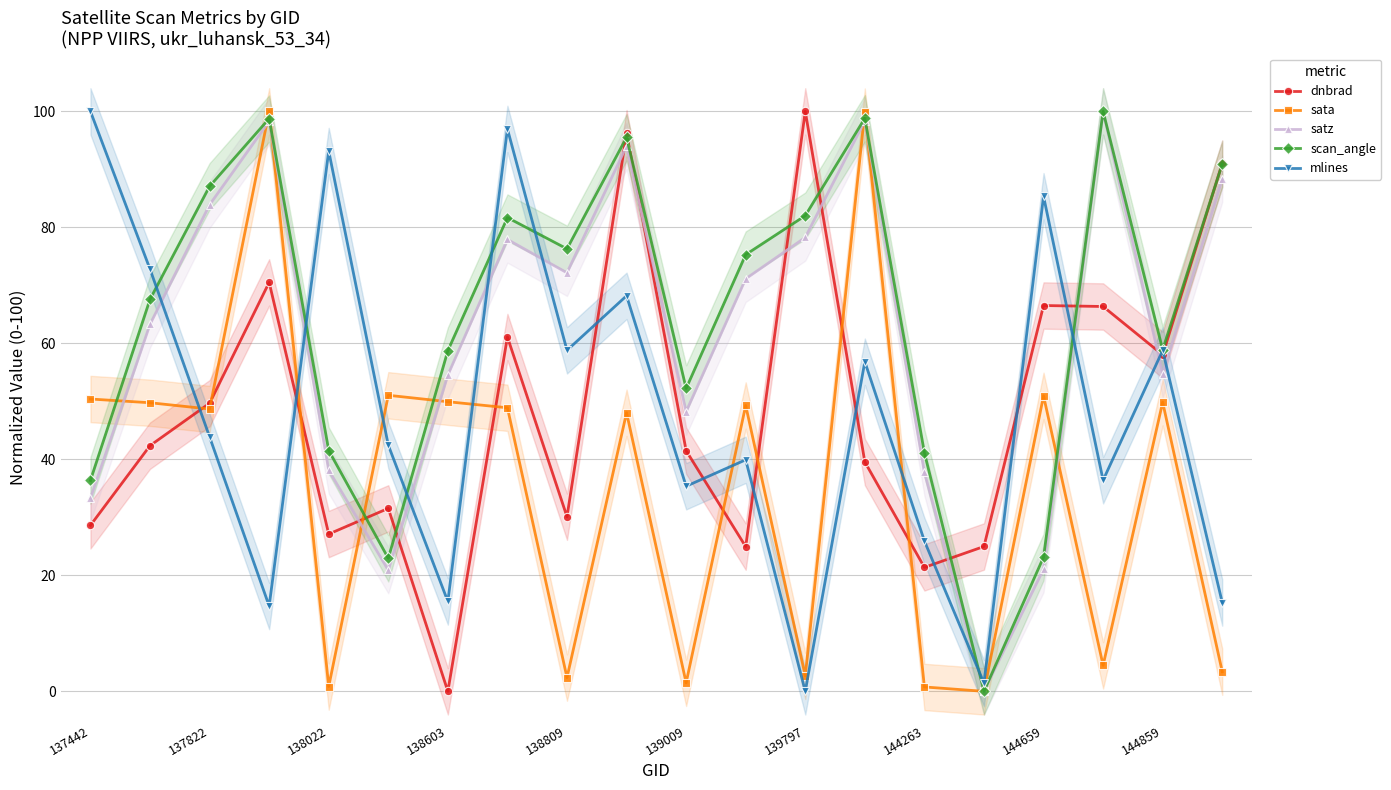

Which category has the lowest value in the dnbrad series?

138603